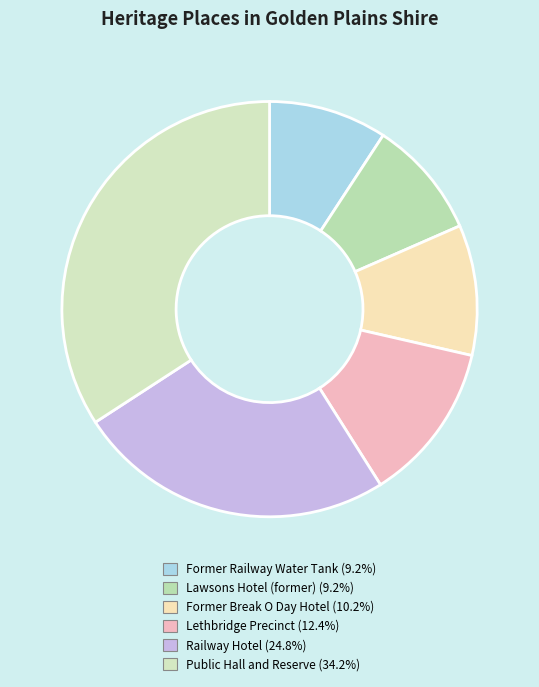

How many slices are in this pie chart?

6